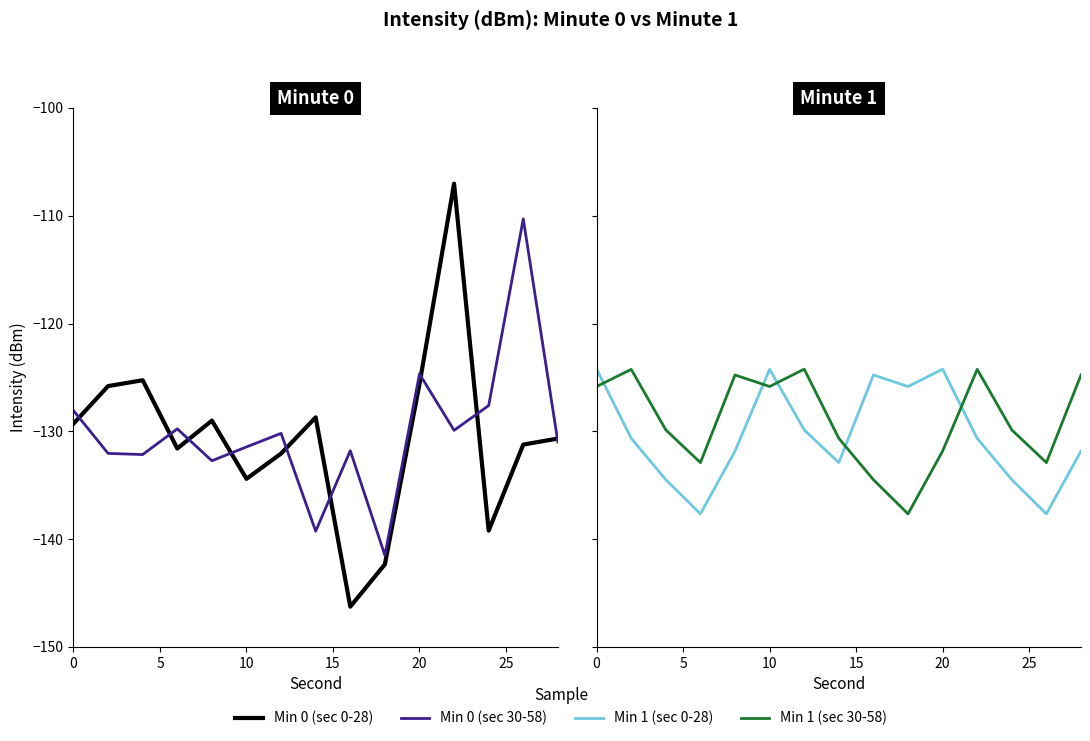

Which series has the largest total across all categories?

Min 1 (sec 30-58)